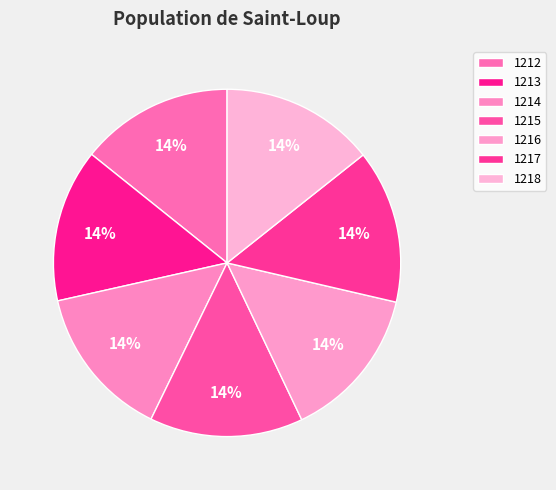

Combined, what portion of the pie is 1217 and 1212?

28.6%